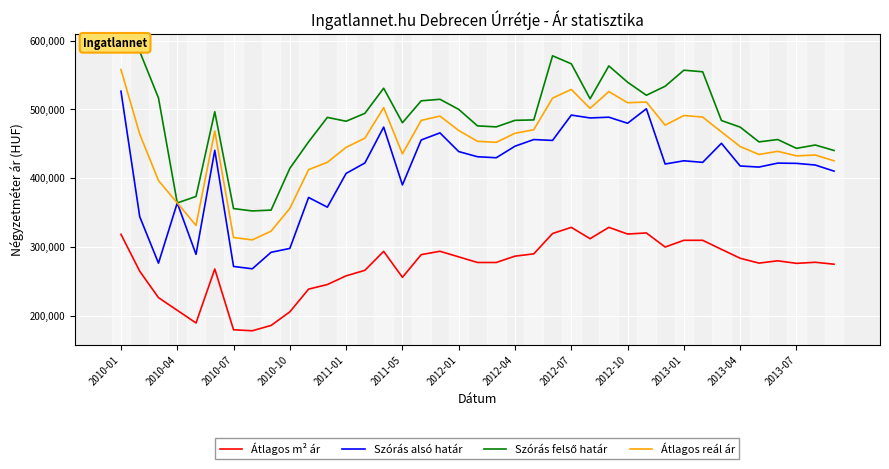

What is the highest value of the Átlagos reál ár series?

557785